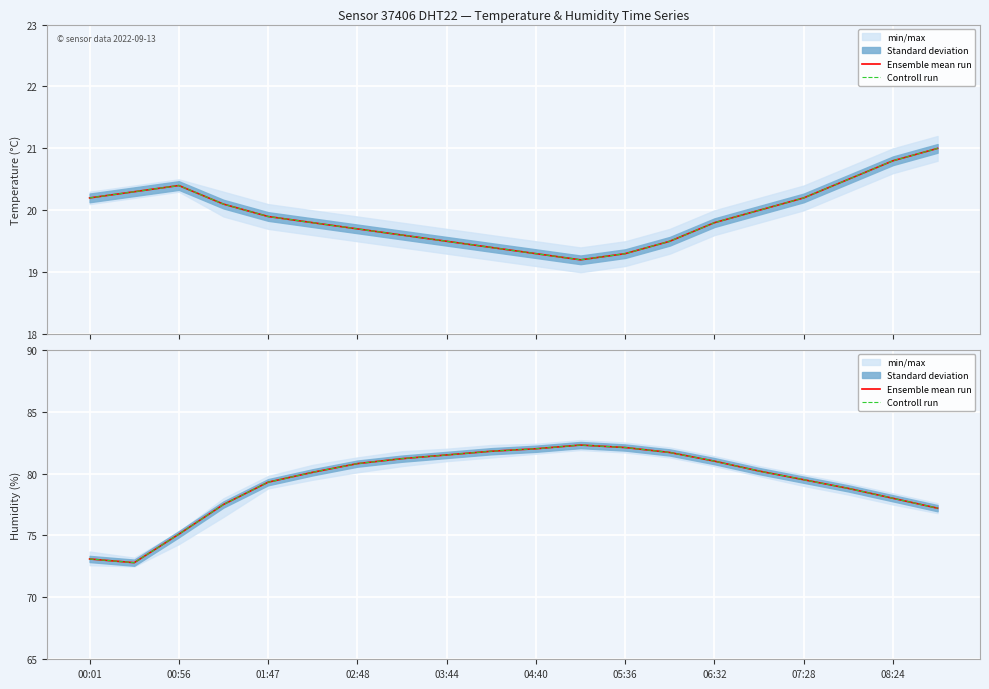

Where is the first local maximum for Ensemble mean run?

11